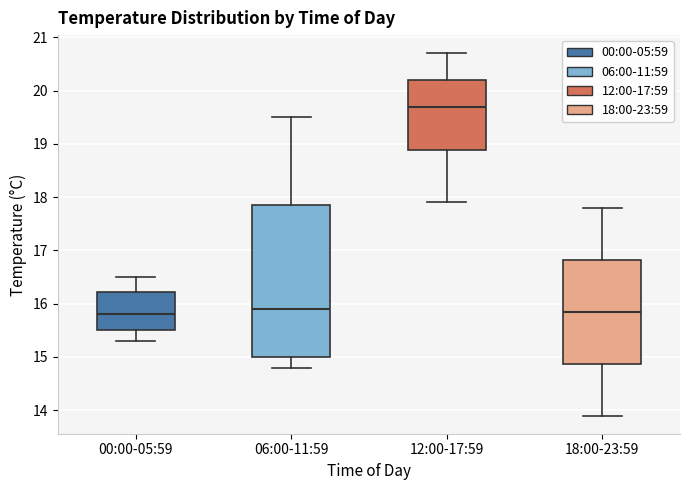

Where does the median line of the box for 12:00-17:59 sit on the y-axis? The values are not printed on the chart, so give them approximately, as read against the axis.

19.7